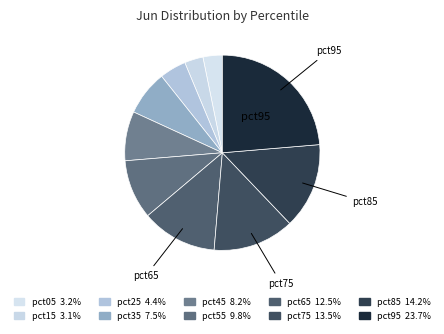

To the nearest percent, what is the average slice percentage?

10%